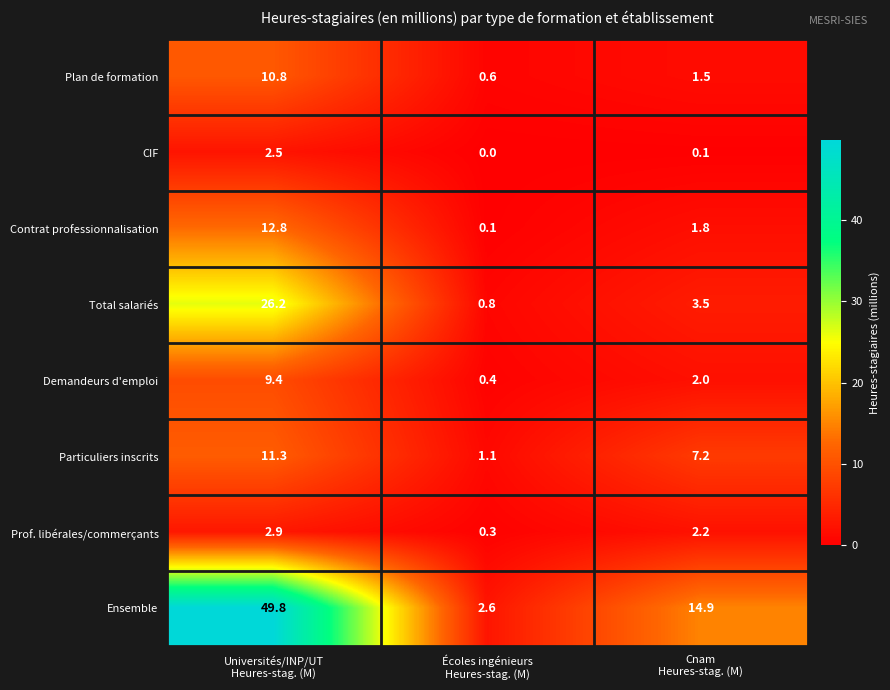

Which series has the largest range (max minus min)?

Ensemble